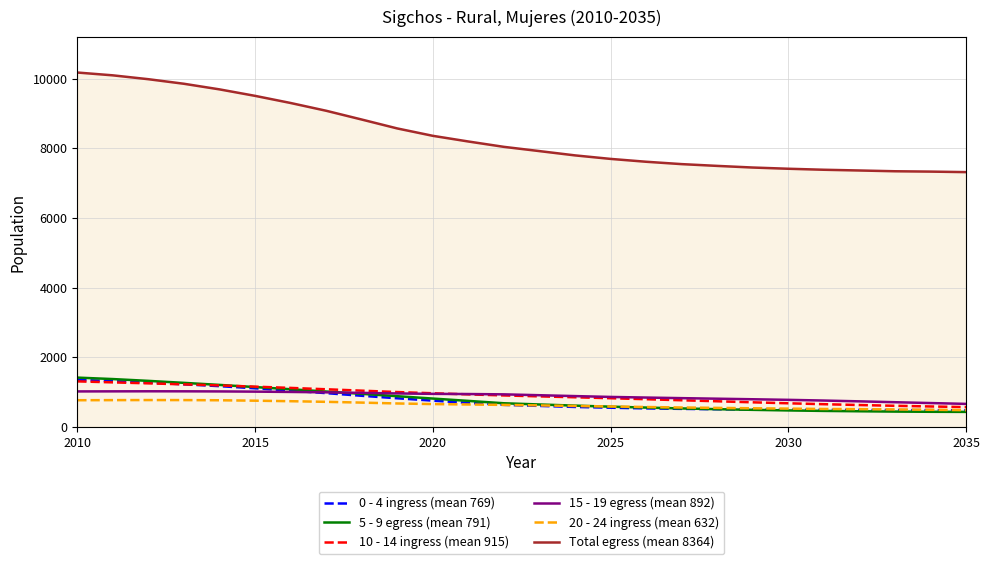

What is the maximum value shown in the chart?

10181